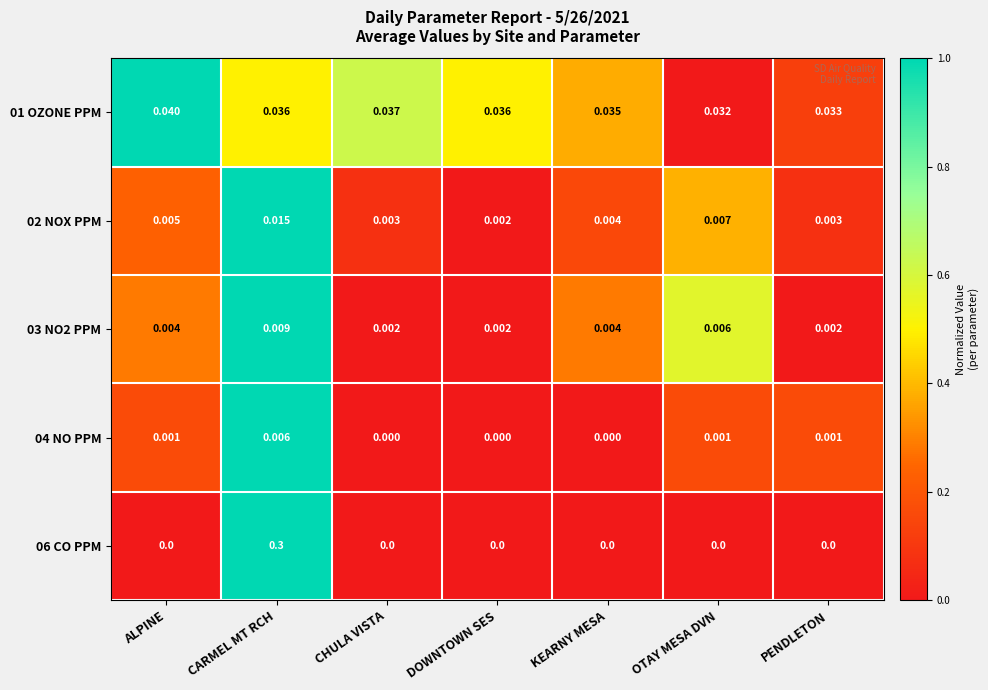

At CARMEL MT RCH, list the series in order from smallest to largest.

04 NO PPM, 03 NO2 PPM, 02 NOX PPM, 01 OZONE PPM, 06 CO PPM